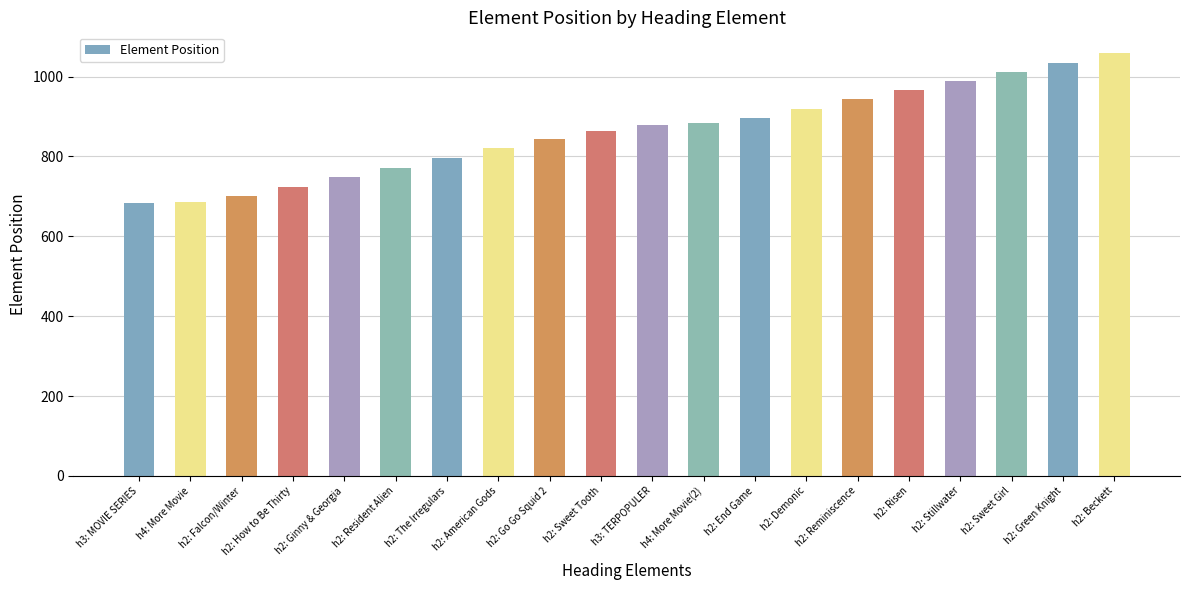

What position from the right is h2: Resident Alien?

15